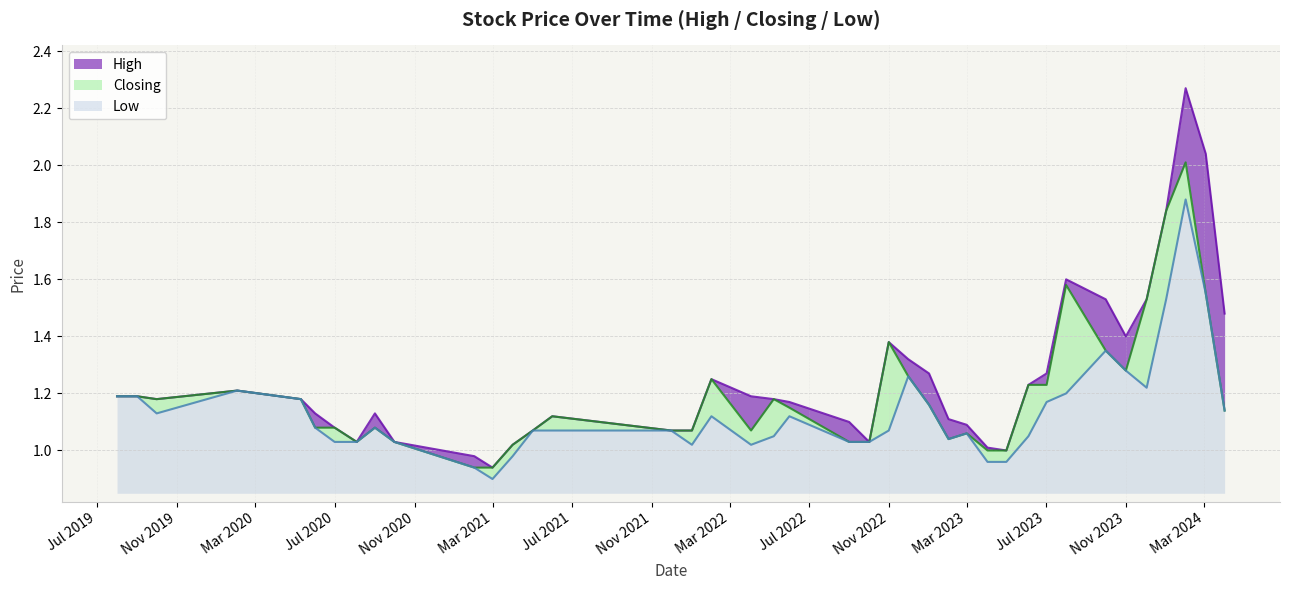

How many distinct data groups are displayed?

3